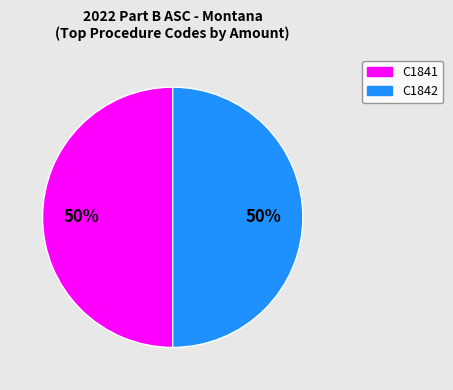

To the nearest percent, what is the average slice percentage?

50%